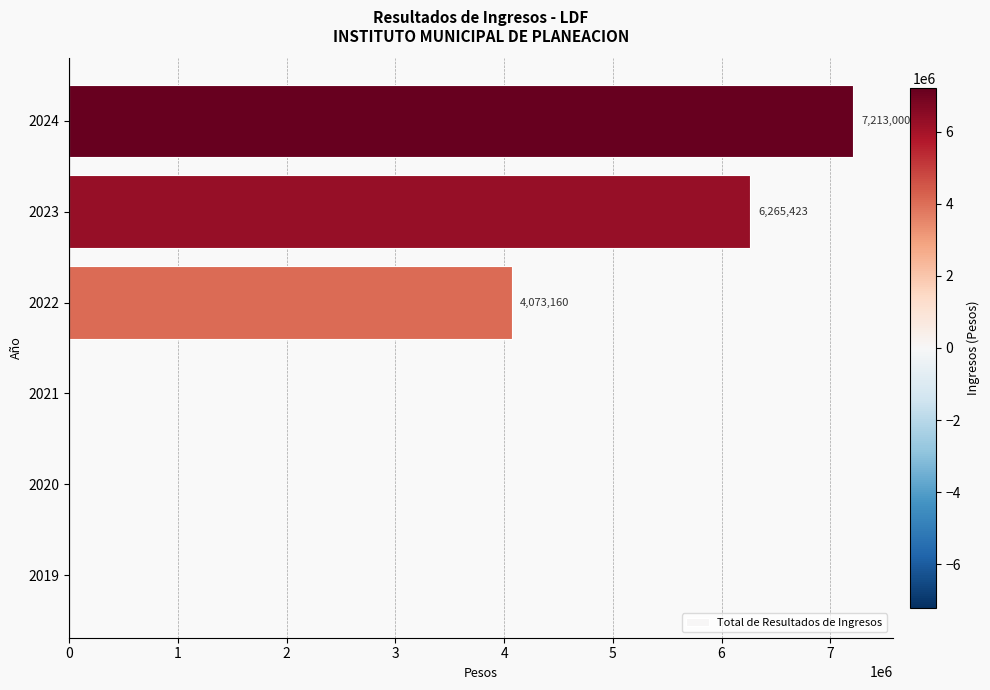

Read the value at 2024.

7213000.0